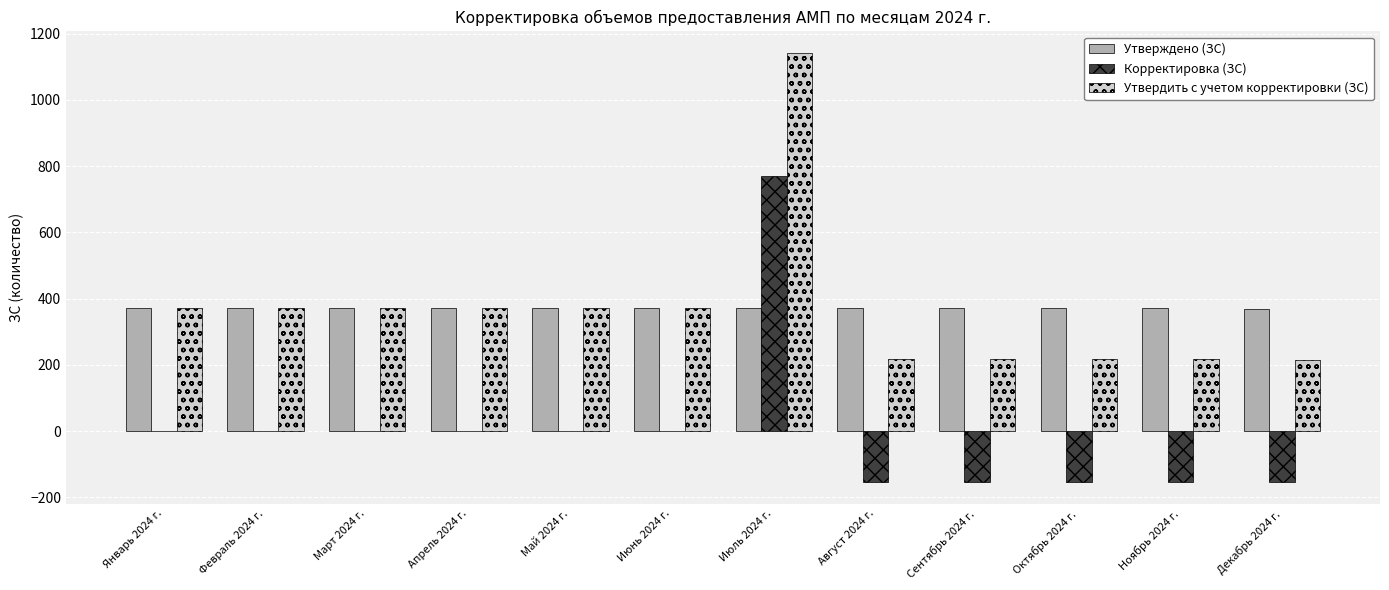

Is the value of Корректировка (ЗС) at Февраль 2024 г. greater than the value of Утверждено (ЗС) at Сентябрь 2024 г.?

No